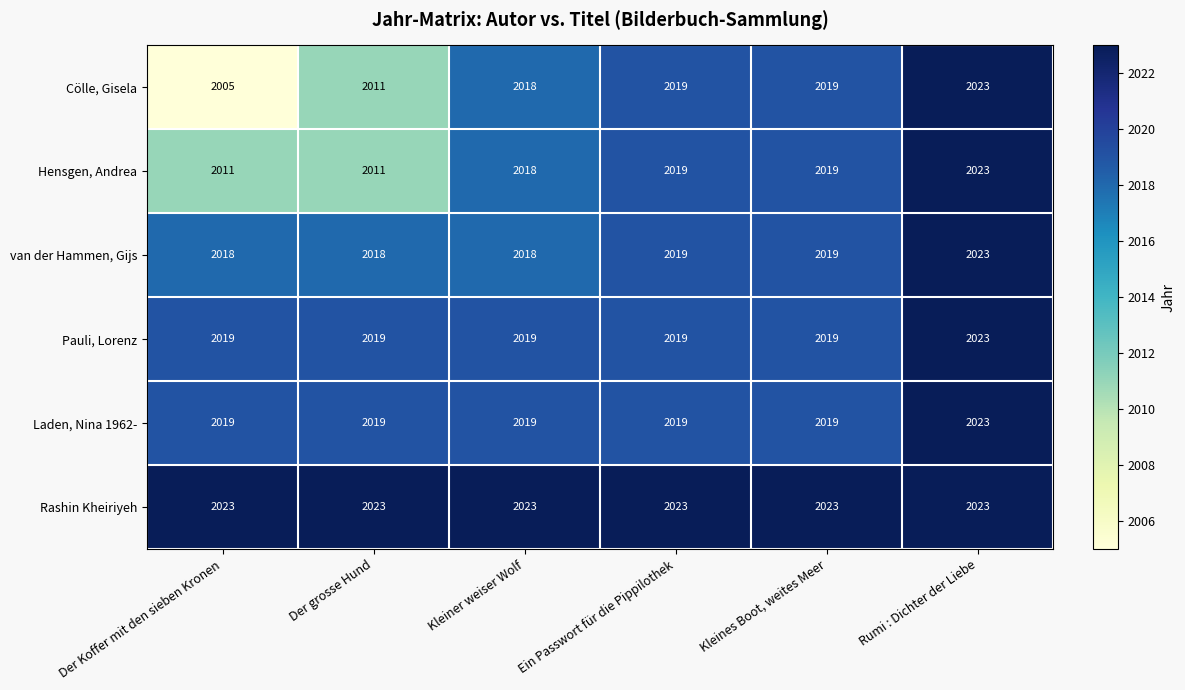

What is the total value across all series at Kleiner weiser Wolf?

12115